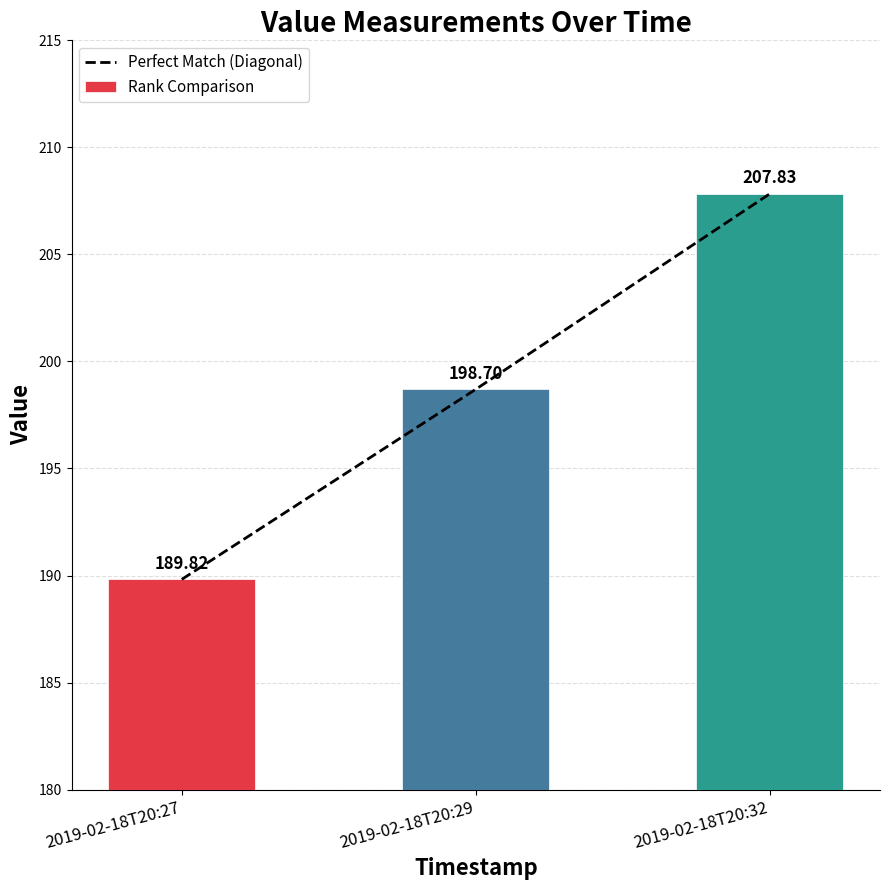

At which label is Perfect Match (Diagonal) closest to 198?

2019-02-18T20:29